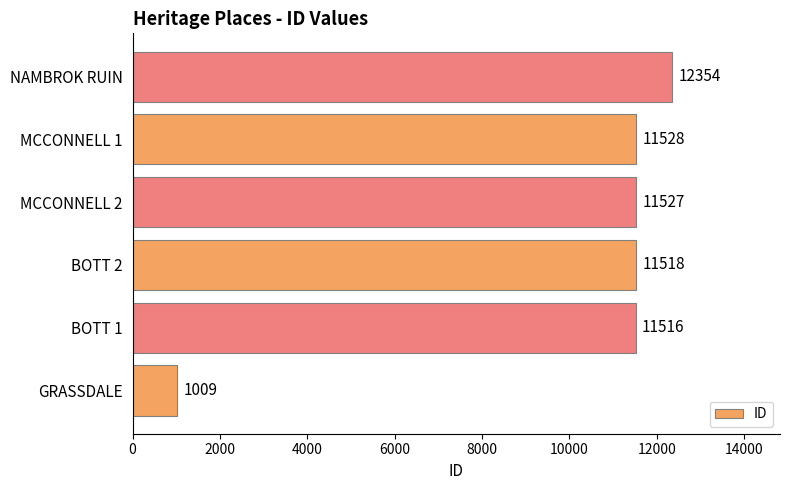

What is the ratio of the value at MCCONNELL 1 to the value at NAMBROK RUIN?

0.9